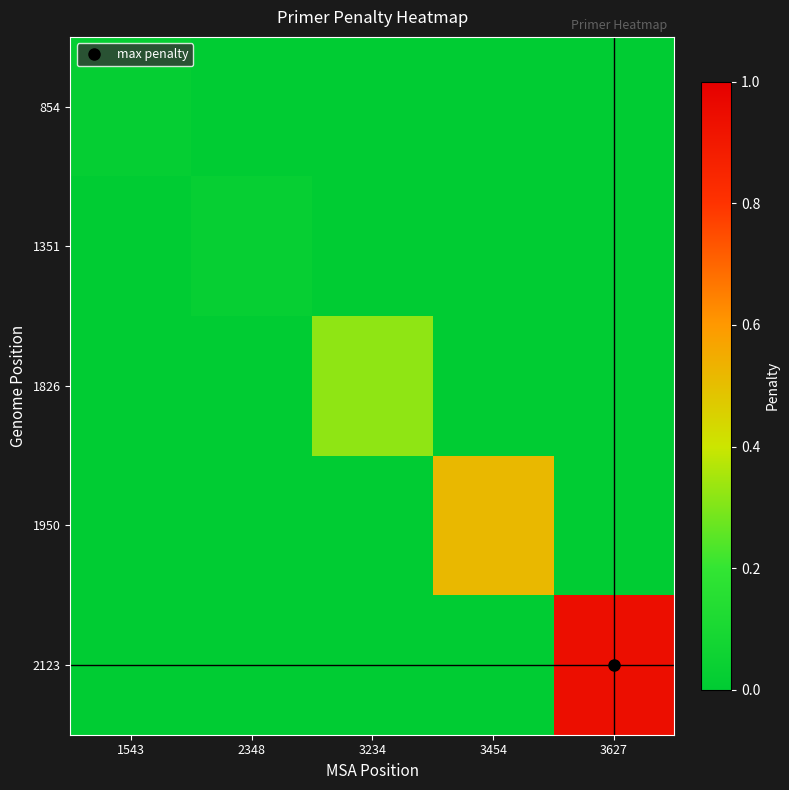

Reading right to left, extract all data points from this chart.

854: 3627=0.0	3454=0.0	3234=0.0	2348=0.0	1543=0.0
1351: 3627=0.0	3454=0.0	3234=0.0	2348=0.0	1543=0.0
1826: 3627=0.0	3454=0.0	3234=0.3	2348=0.0	1543=0.0
1950: 3627=0.0	3454=0.5	3234=0.0	2348=0.0	1543=0.0
2123: 3627=0.9	3454=0.0	3234=0.0	2348=0.0	1543=0.0